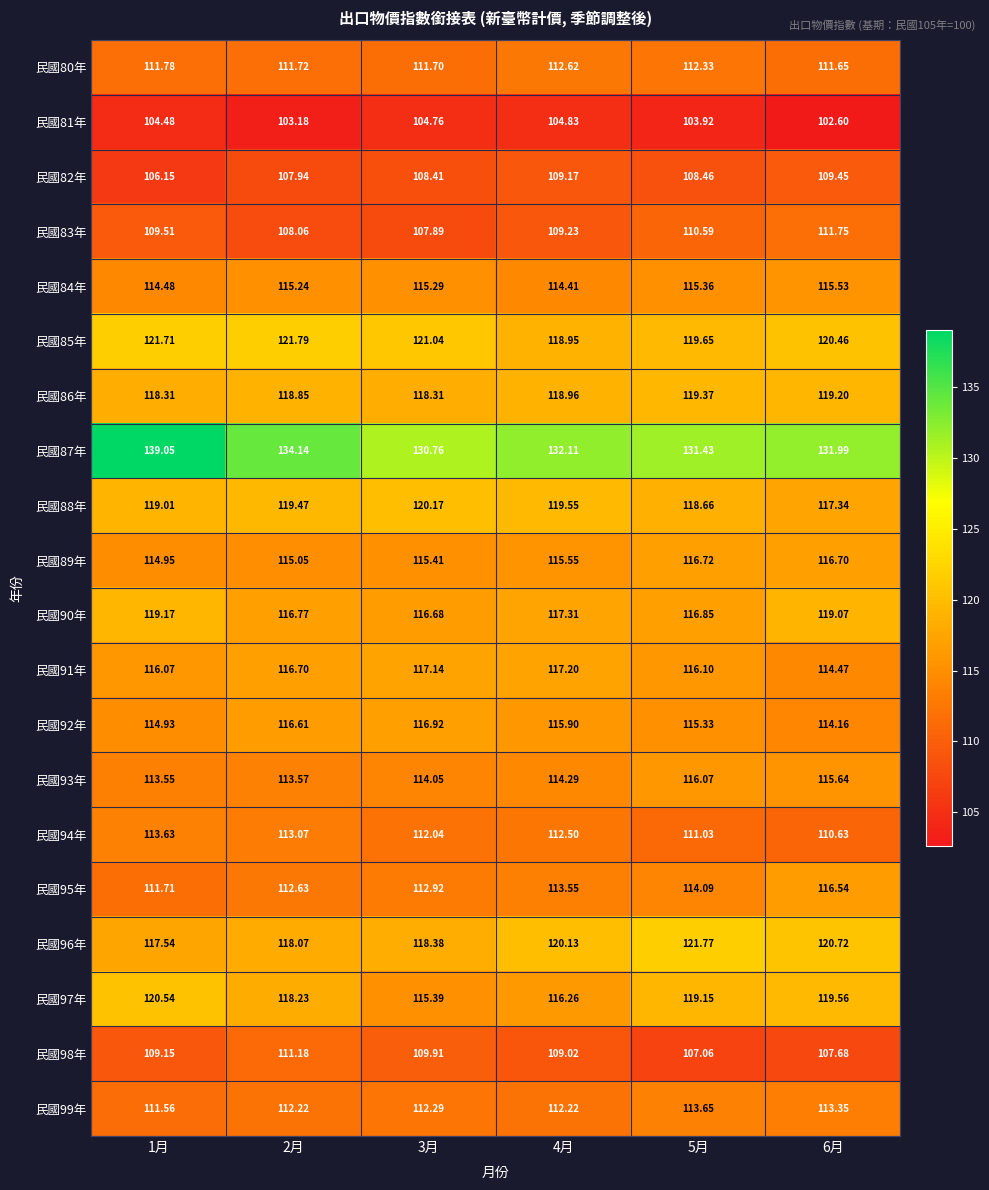

Is the value of 民國87年 at 4月 greater than the value of 民國85年 at 5月?

Yes